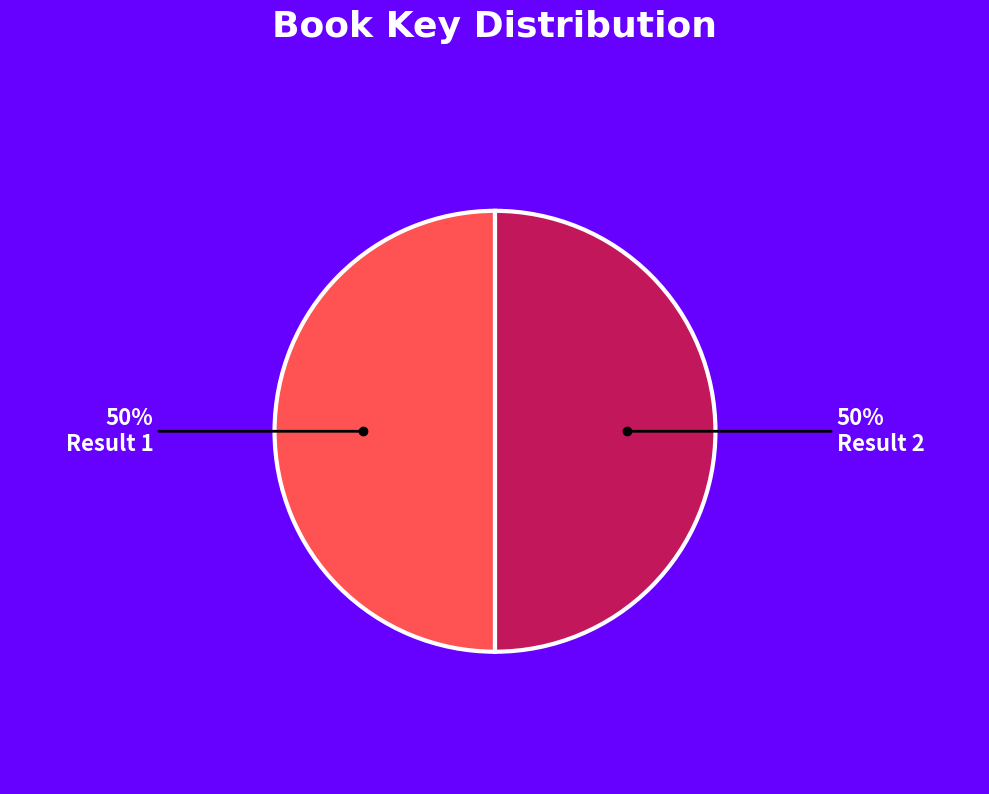

How many slices are in this pie chart?

2